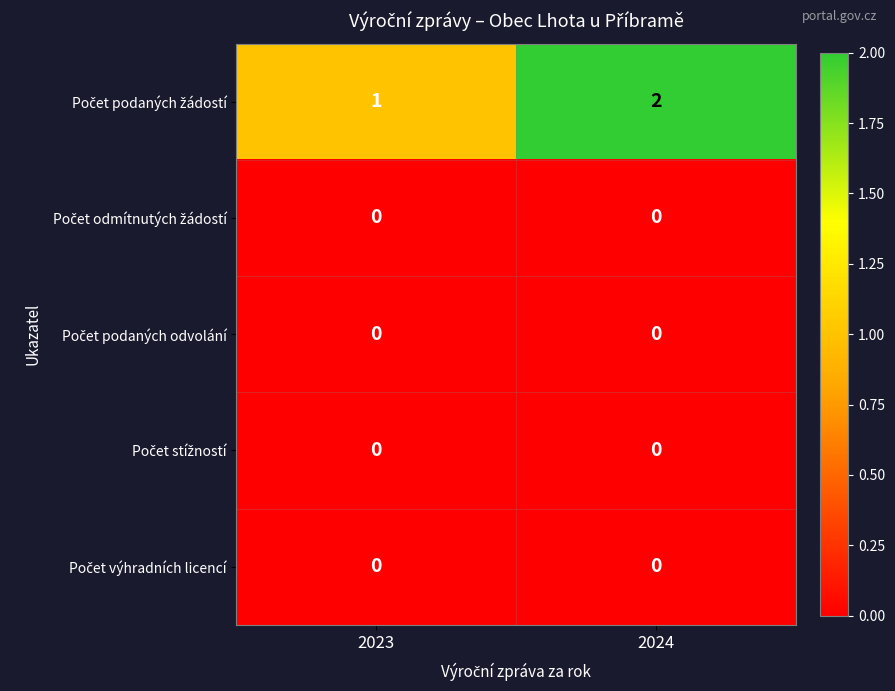

What is the greatest value displayed?

2